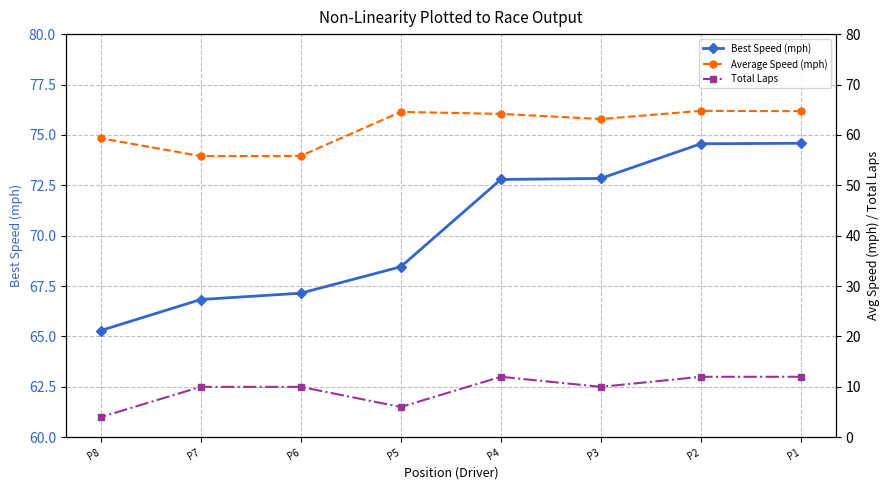

True or false: Average Speed (mph) has more than 1 points higher than both neighbors.

True